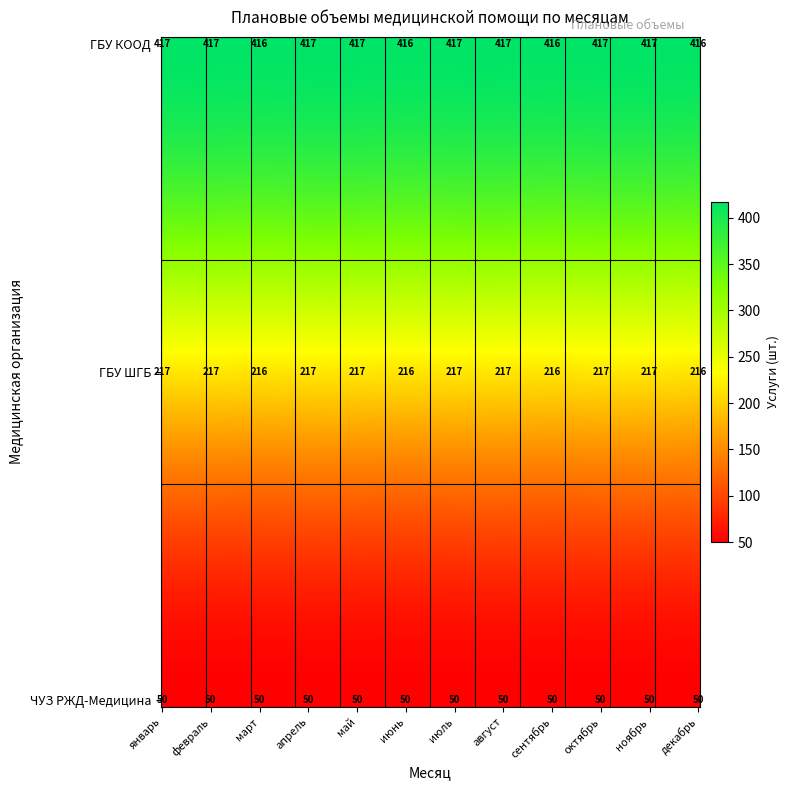

How many categories are shown in the chart?

12